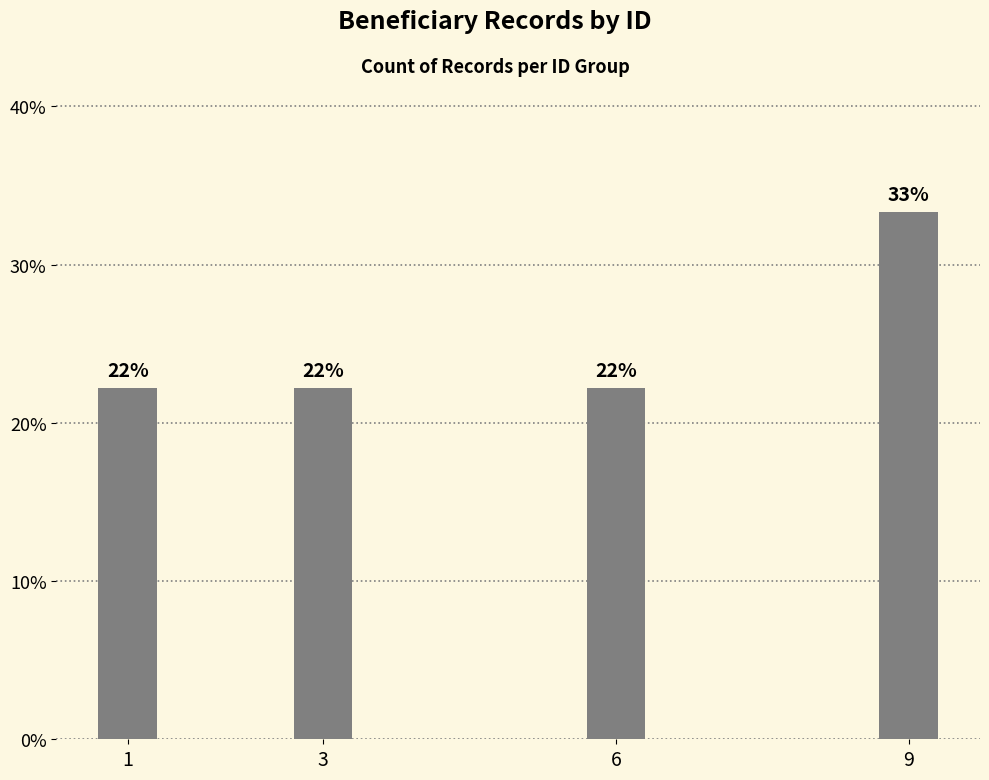

True or false: the data shows 0.2 at 3.

True